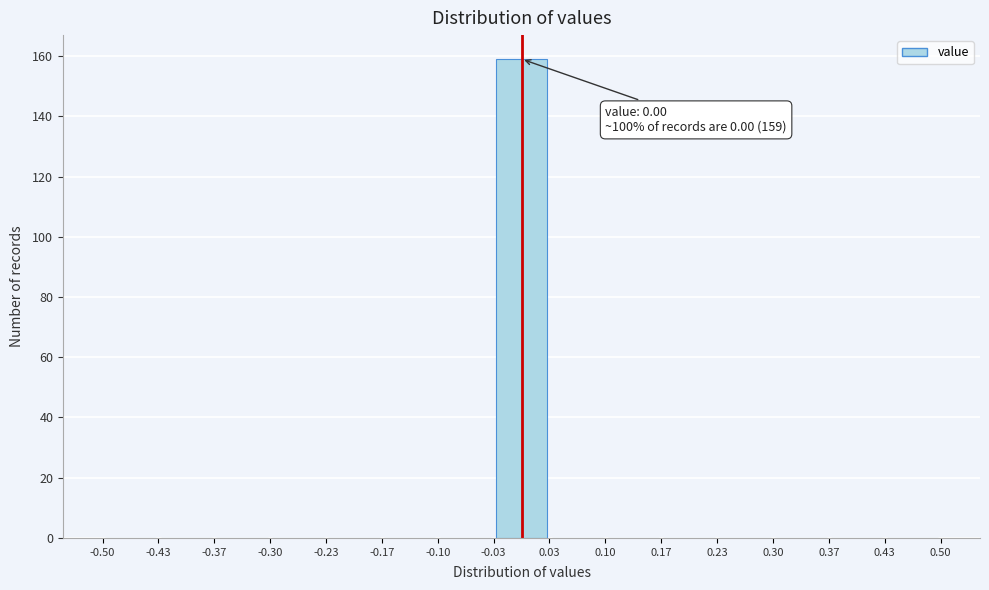

Which range on the x-axis has the tallest bar?

-0.03 to 0.03